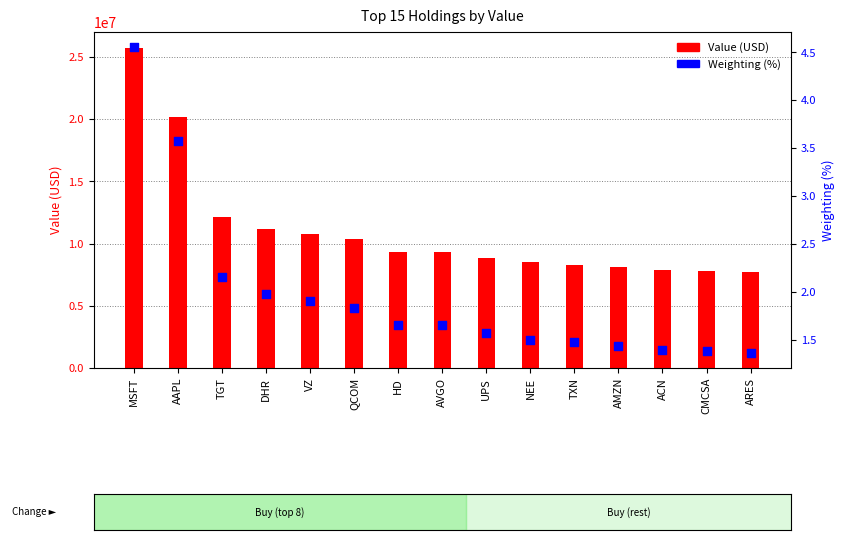

What are all the series names shown in the legend?

Value (USD), Weighting (%)